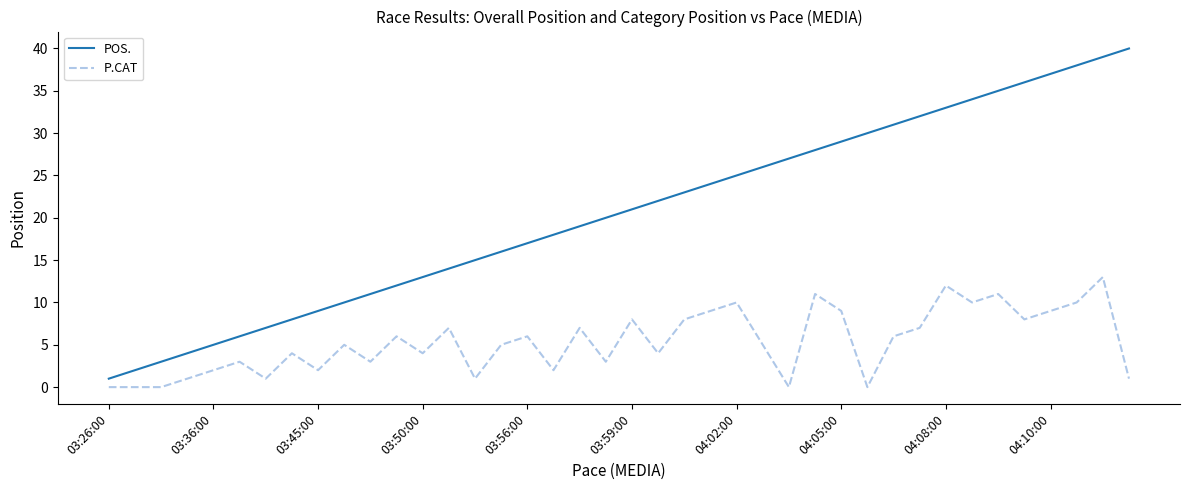

List the series in order of their overall mean, highest first.

POS., P.CAT